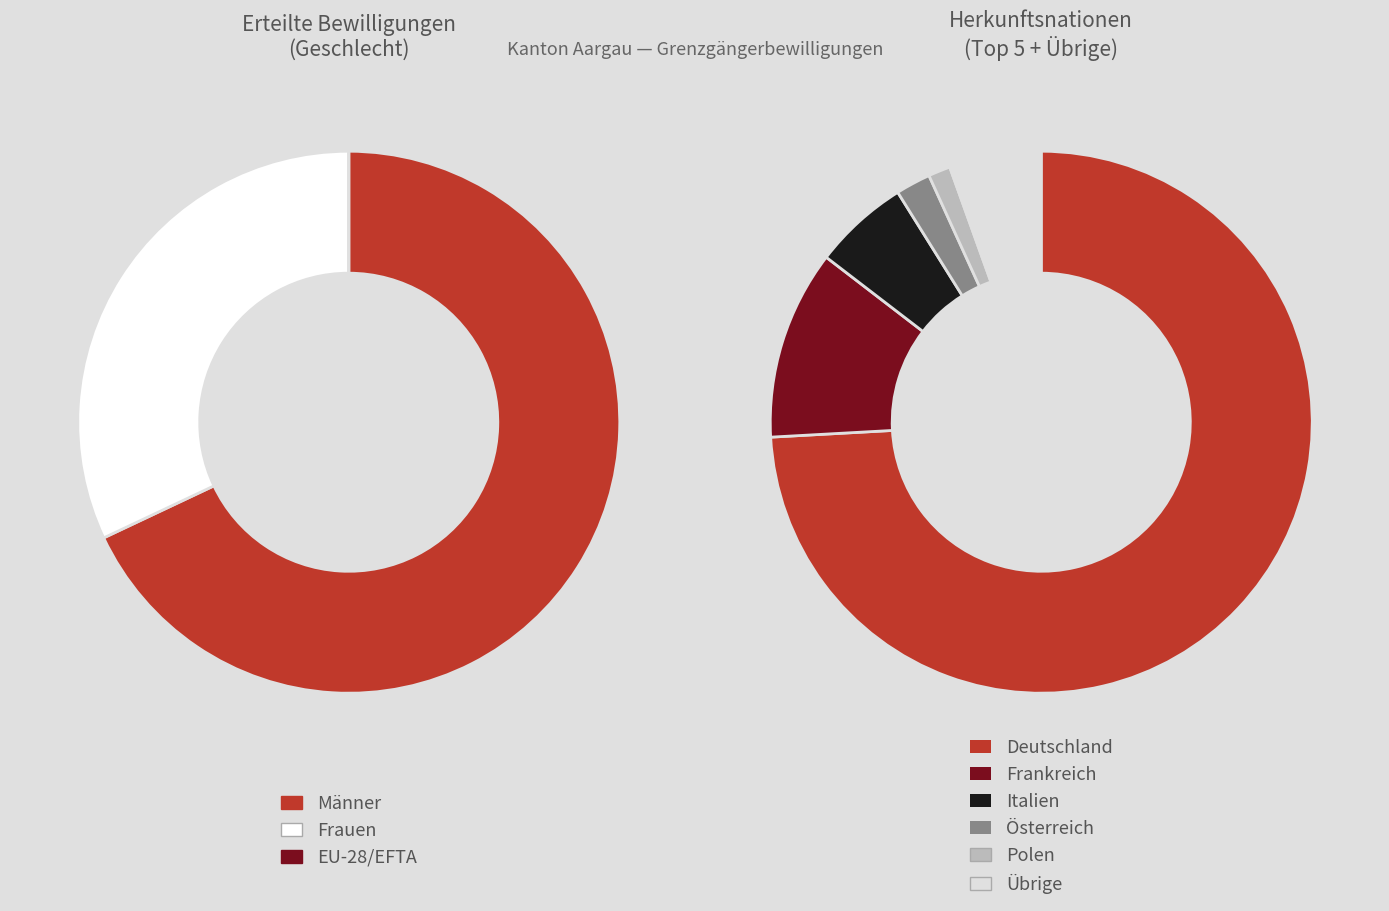

Combined, what portion of the pie is Frankreich and Polen?

12.6%